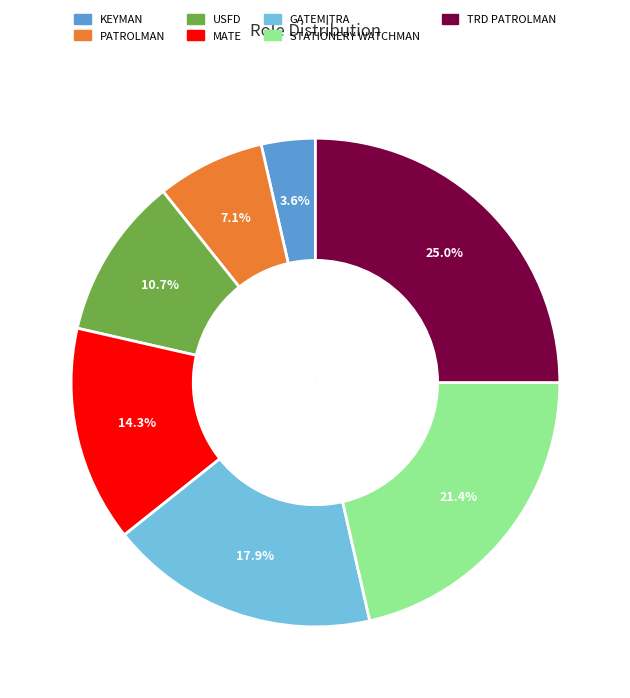

What is the change in value from GATEMITRA to STATIONERY WATCHMAN?

+1